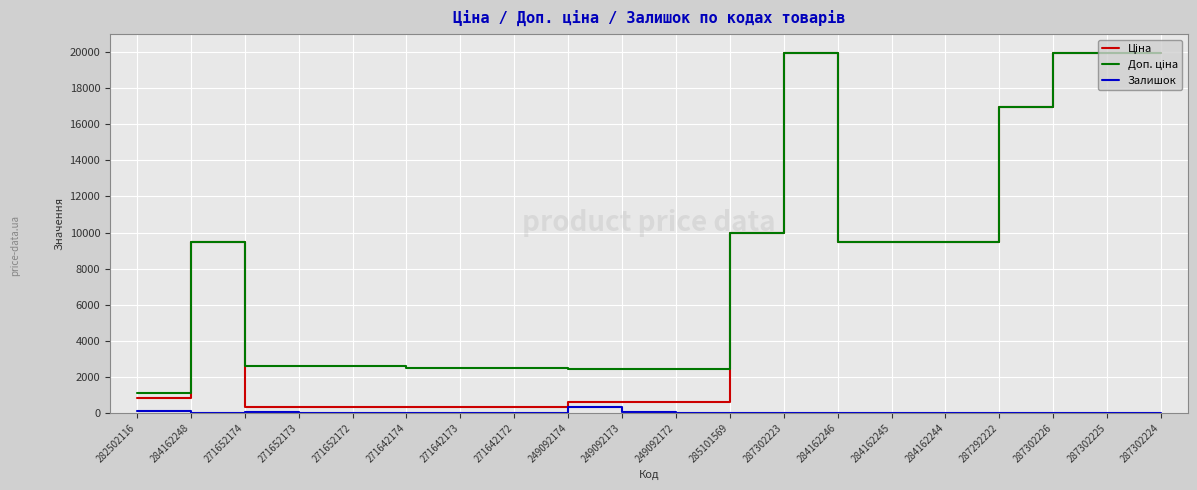

How many lines are shown in the chart?

3